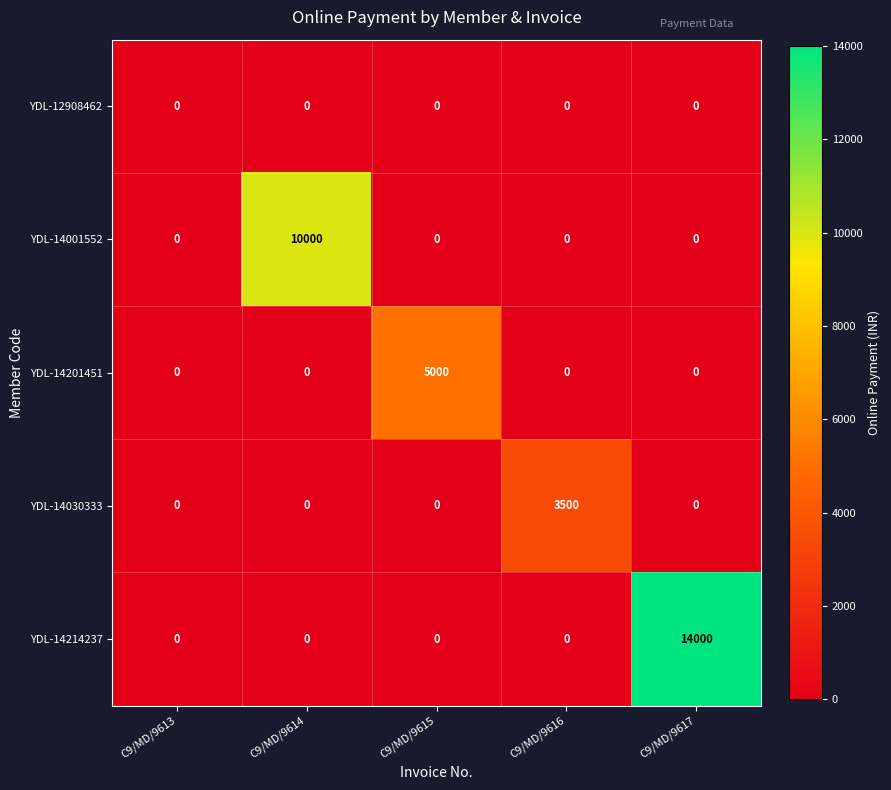

Between C9/MD/9614 and C9/MD/9615, which series saw the biggest shift?

YDL-14001552